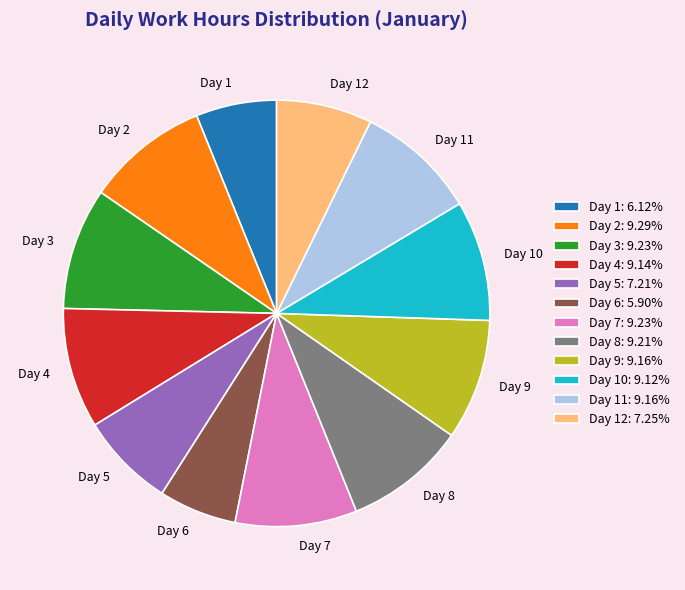

Combined, do Day 1 and Day 3 account for over 50%?

No